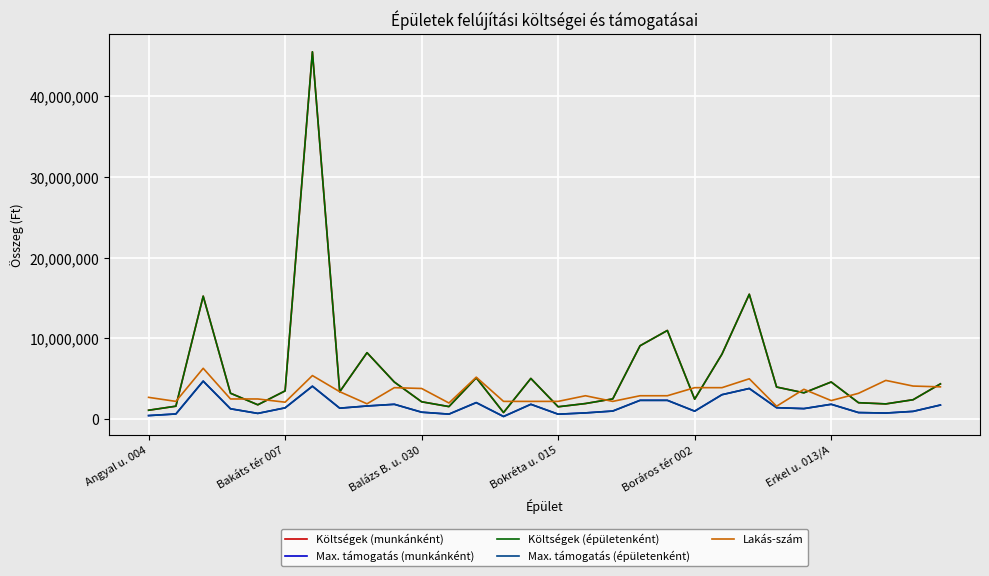

Which category has the highest value across all series?

6